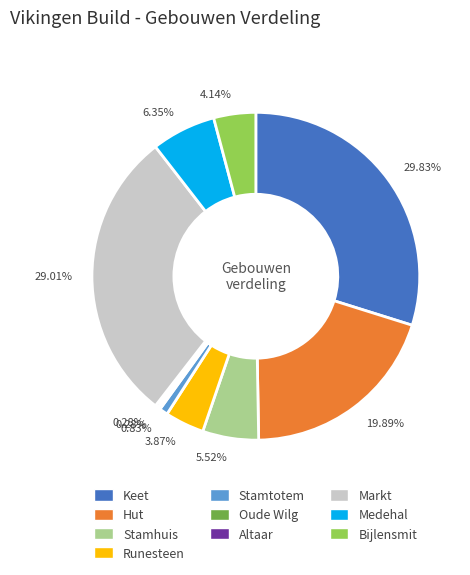

Does any single category account for the majority?

No